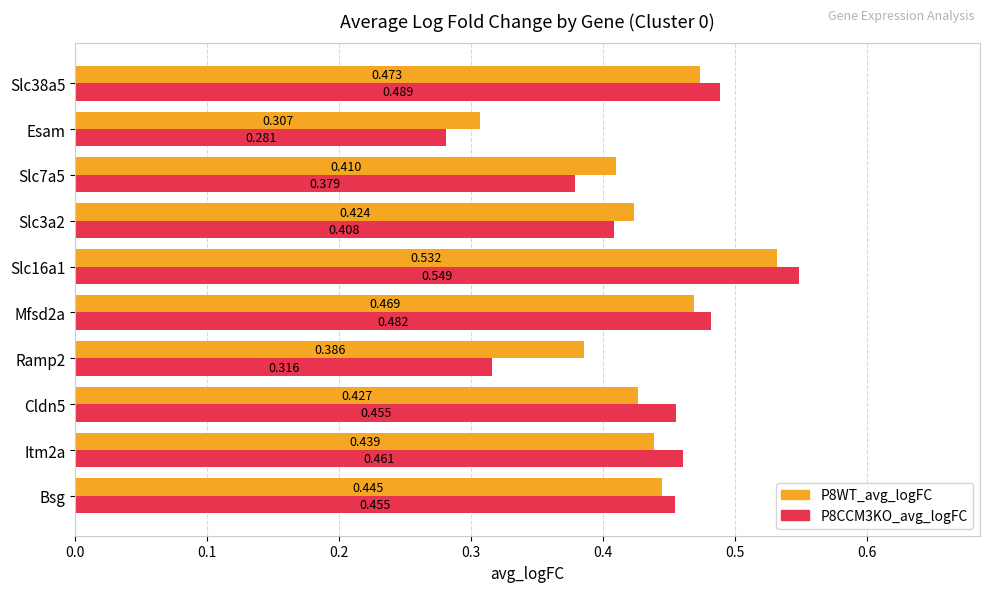

At how many categories does at least one series exceed 0?

10